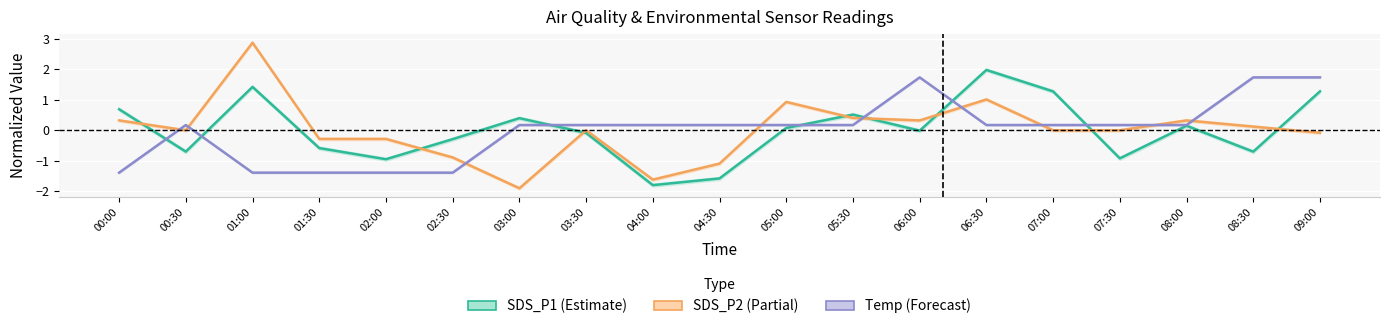

The SDS_P1 series shows -0.4 at 01:30. True or false?

False